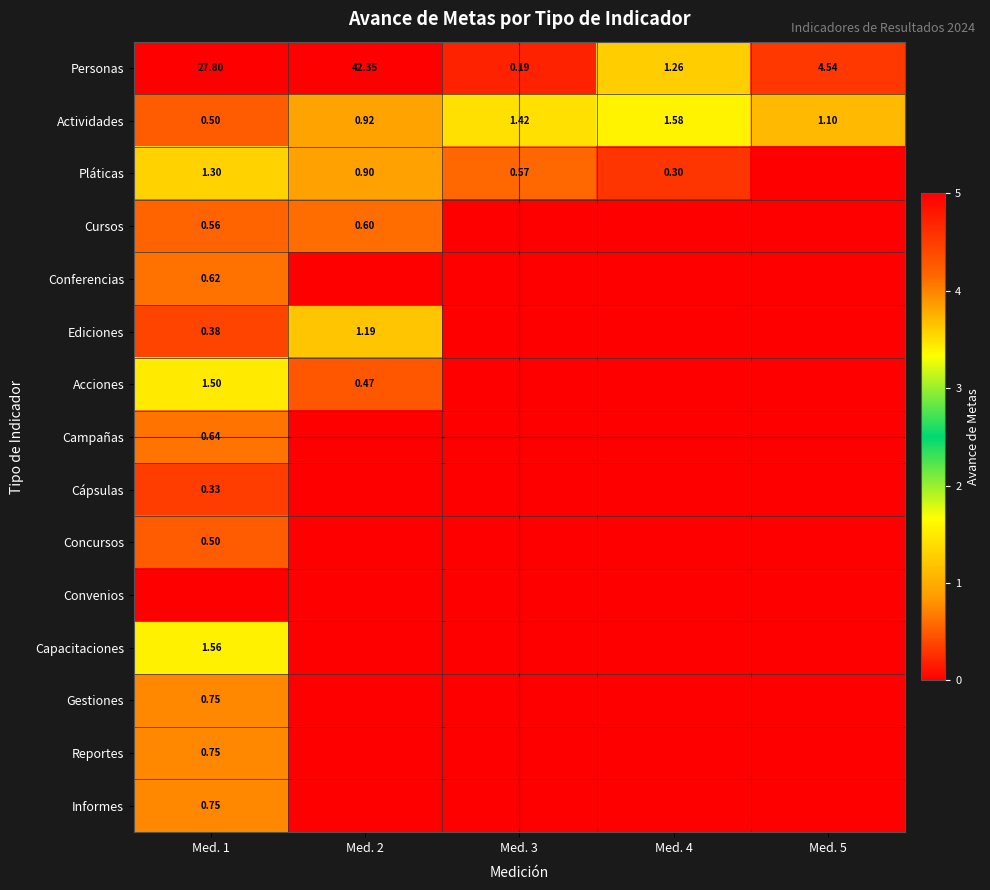

What is the difference between the Pláticas values at Med. 1 and Med. 4?

1.0